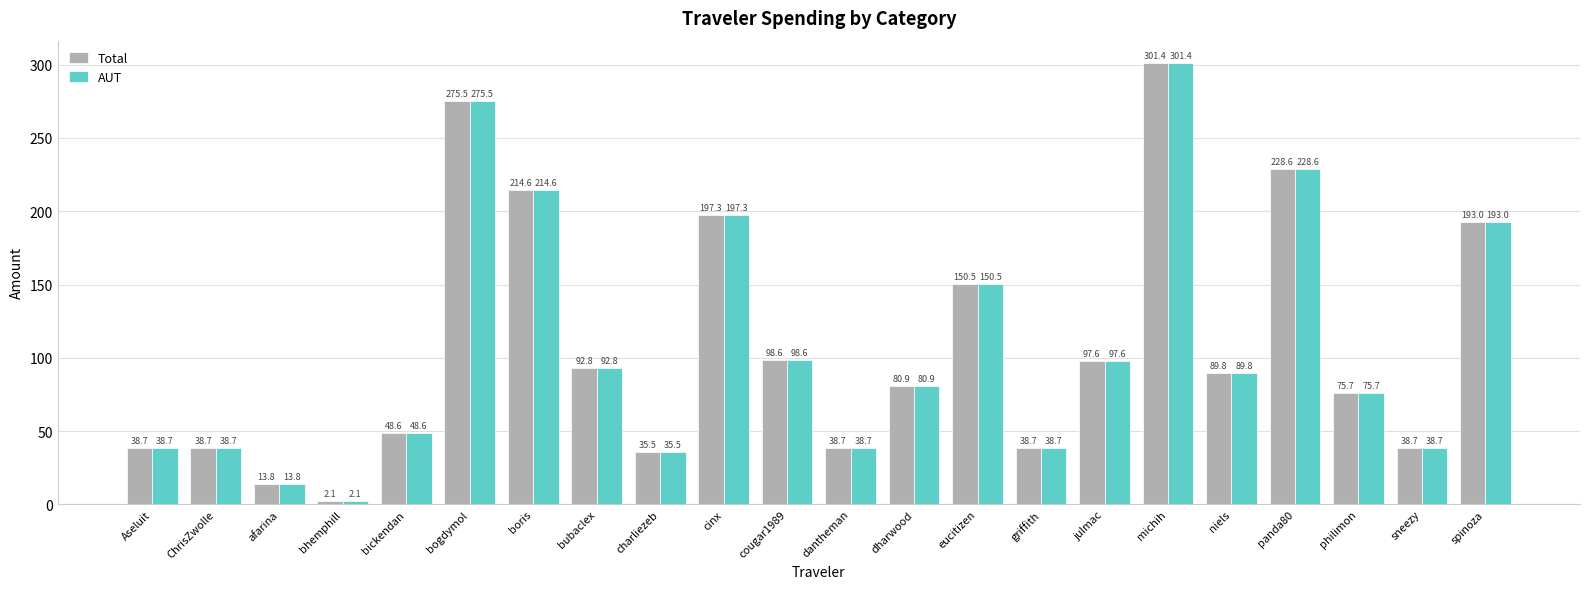

At which label does AUT reach its minimum?

bhemphill